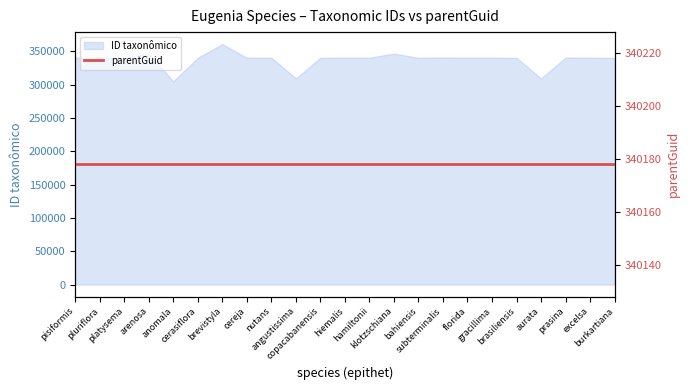

What is the average value?

337613